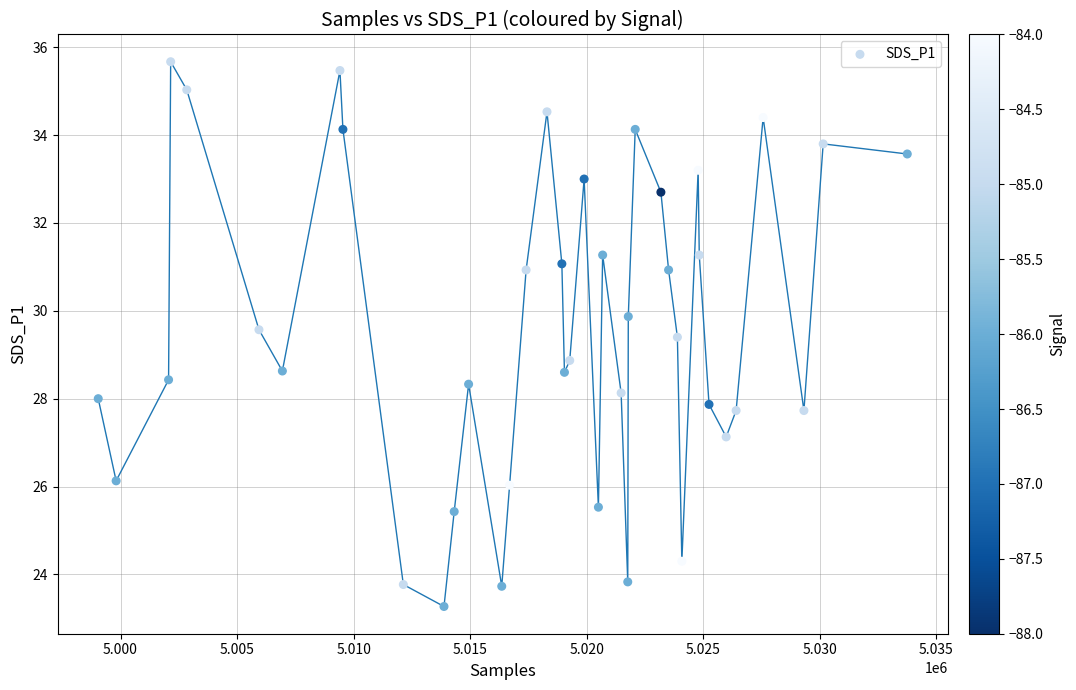

What is the range of Y values (max minus min)?

12.4